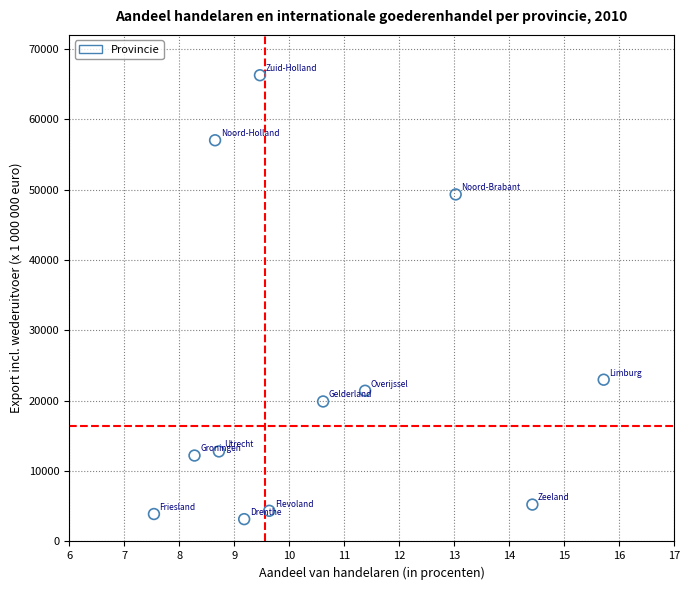

What Y value in the scatter plot is closest to 34718?

22991